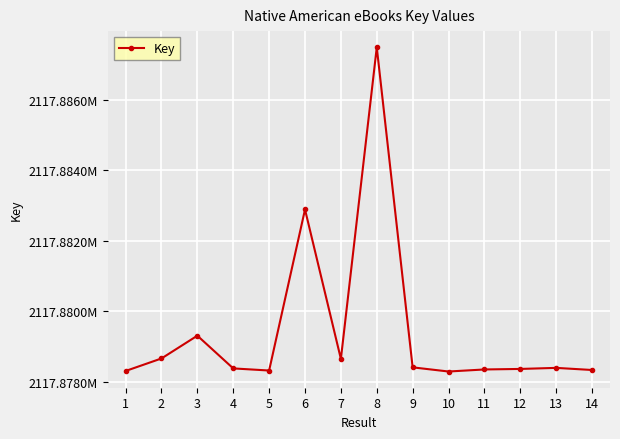

What is the ratio of the value at 5 to the value at 6?

1.0